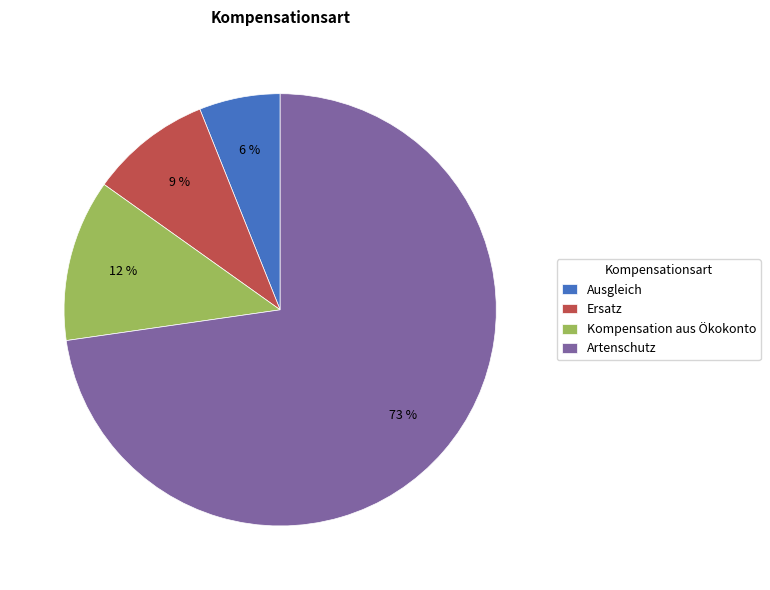

Does any single category account for the majority?

Yes